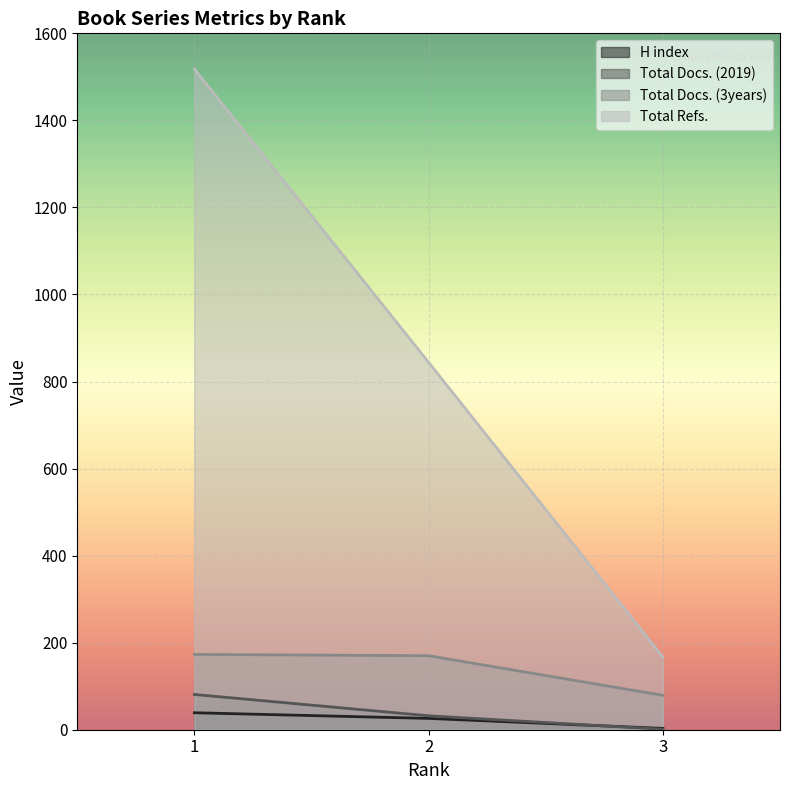

How many lines are shown in the chart?

4